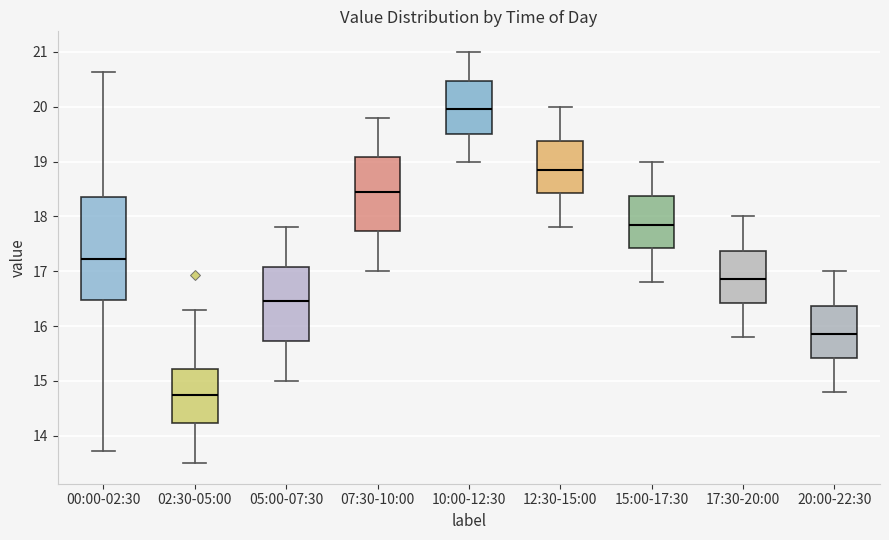

Which box has the highest median line?

10:00-12:30